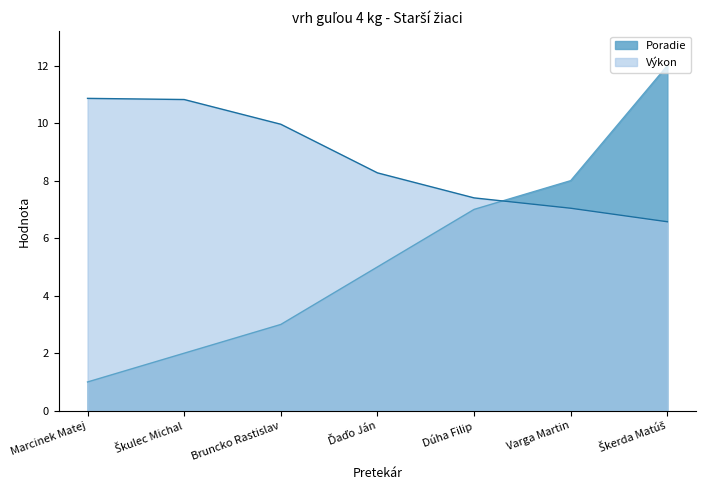

True or false: Výkon and Poradie cross at least once.

True